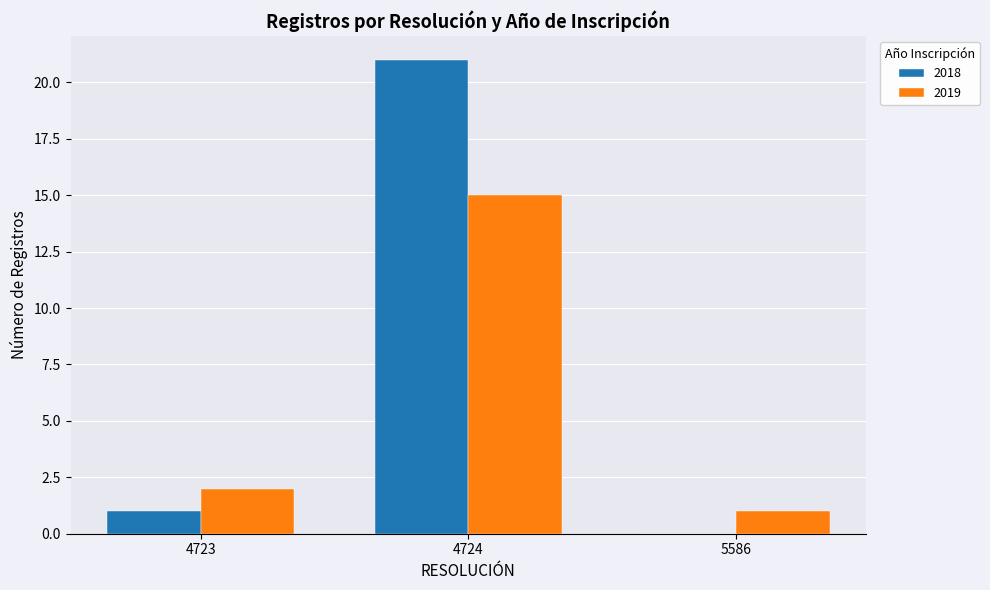

What is the sum of the 2019 values at 5586 and 4723?

3